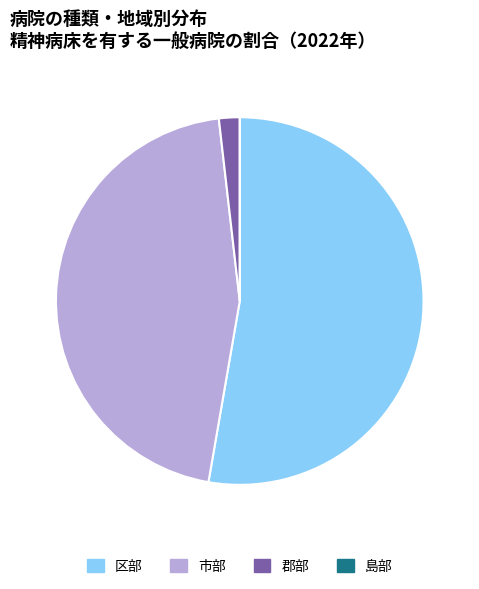

What is the largest slice in the pie chart?

区部